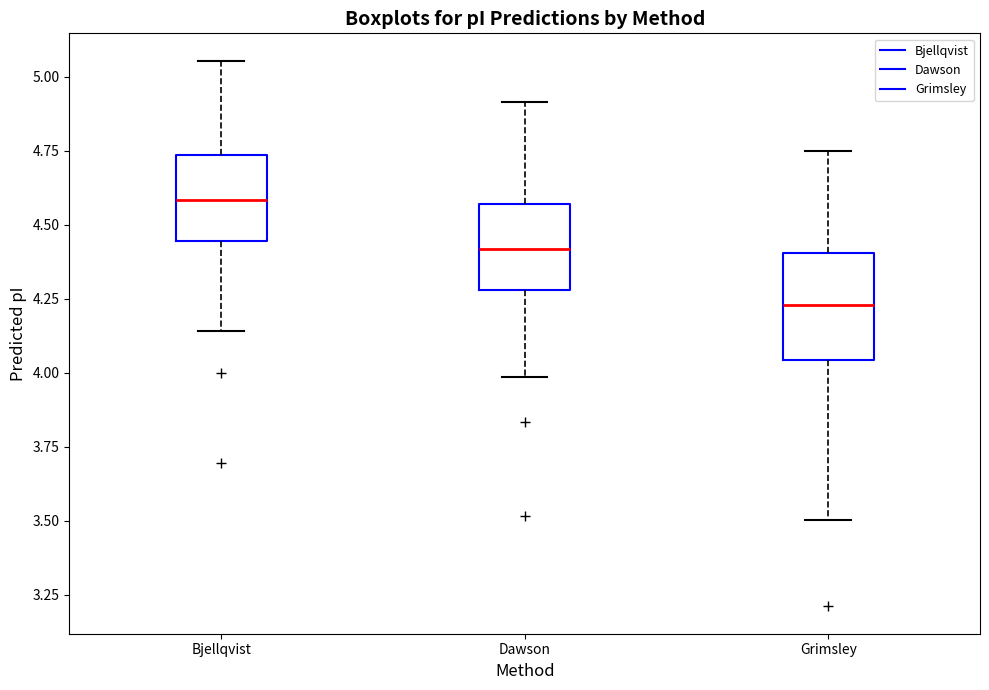

Reading left to right, transcribe this box plot: for each box, give where its median line is, the range the box spans, and where its two whiskers end, as read against the y-axis. The values are not printed on the chart, so give them approximately, as read against the axis.

Bjellqvist: median 4.60, box 4.45 to 4.75, whiskers 4.15 to 5.05
Dawson: median 4.40, box 4.30 to 4.55, whiskers 4.00 to 4.90
Grimsley: median 4.25, box 4.05 to 4.40, whiskers 3.50 to 4.75